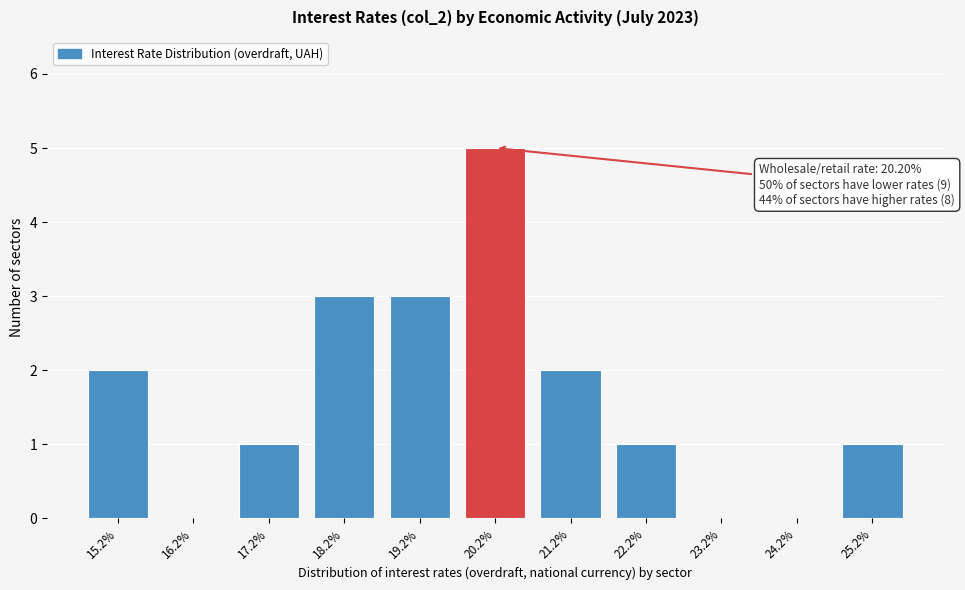

Reading left to right, extract all data points from this chart.

15.2%=2	16.2%=0	17.2%=1	18.2%=3	19.2%=3	20.2%=5	21.2%=2	22.2%=1	23.2%=0	24.2%=0	25.2%=1